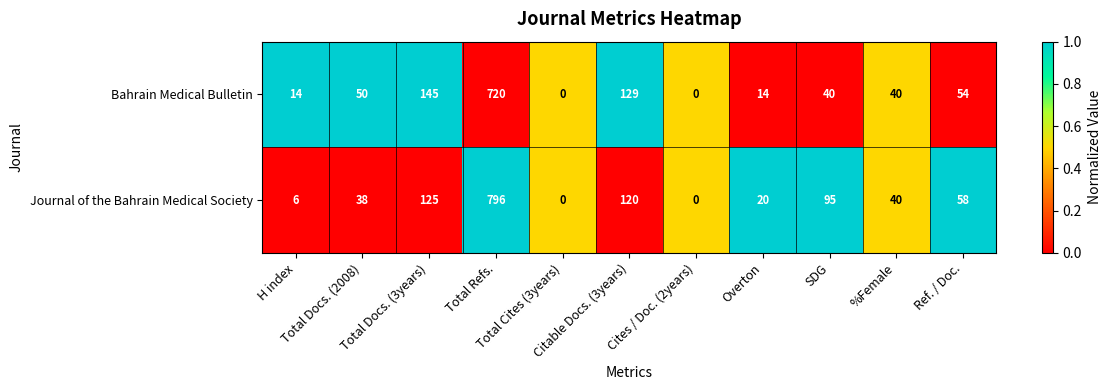

List the series in order of their peak value, highest first.

Journal of the Bahrain Medical Society, Bahrain Medical Bulletin